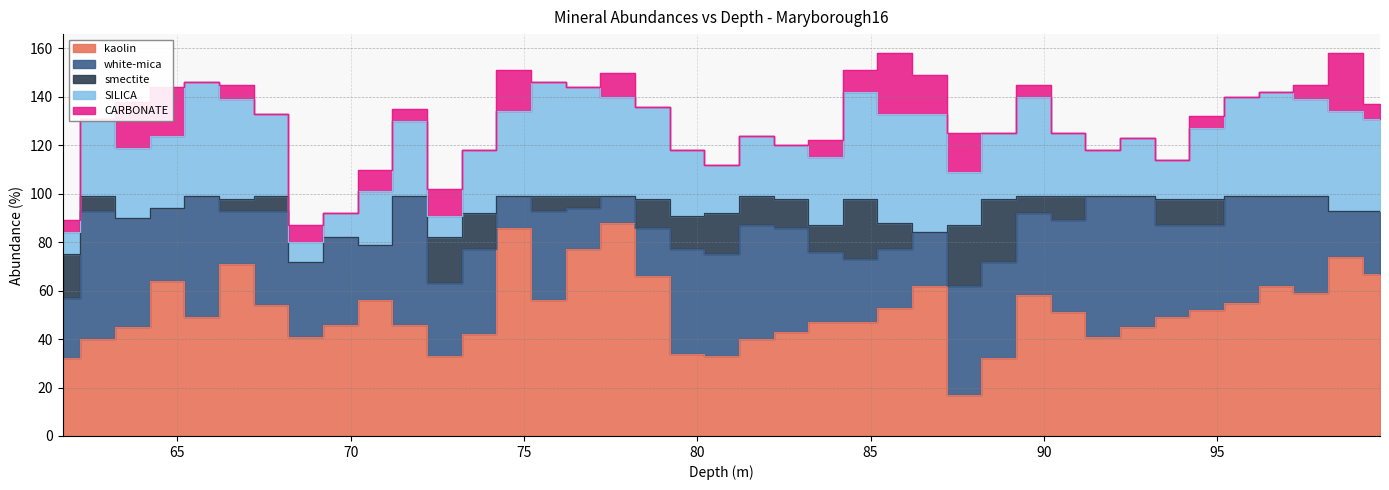

What are all the series names shown in the legend?

kaolin, white-mica, smectite, SILICA, CARBONATE